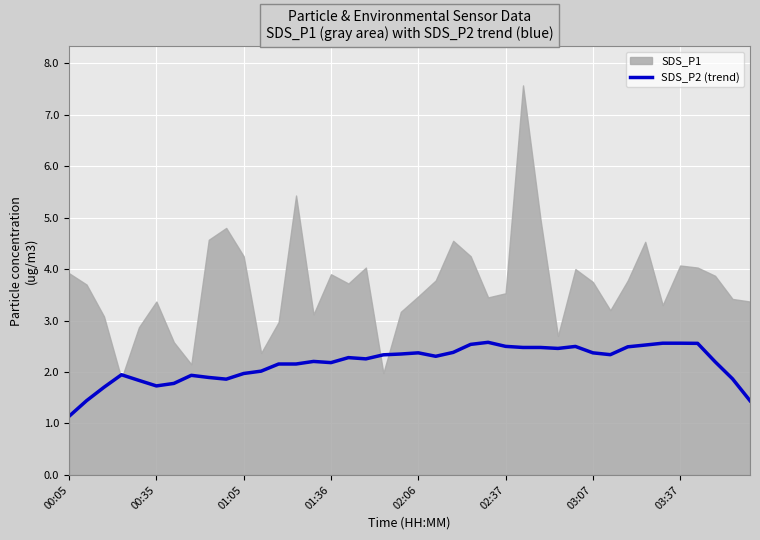

Which category has the lowest value in the SDS_P2 (trend) series?

00:05